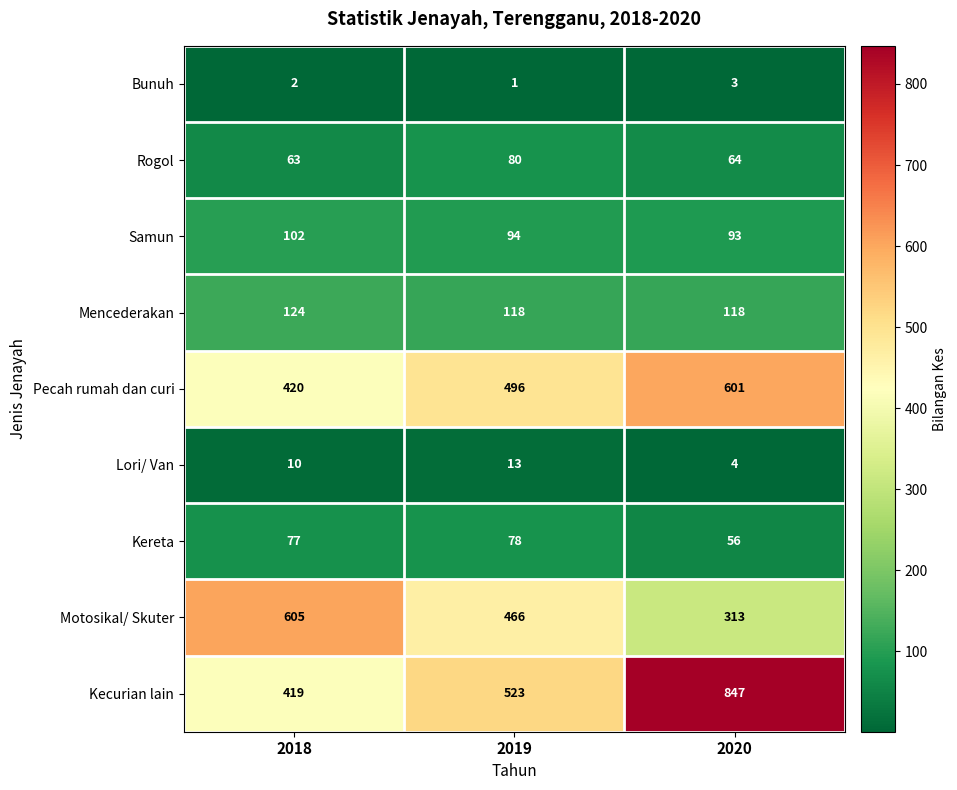

What is the average value of the Lori/ Van series?

9